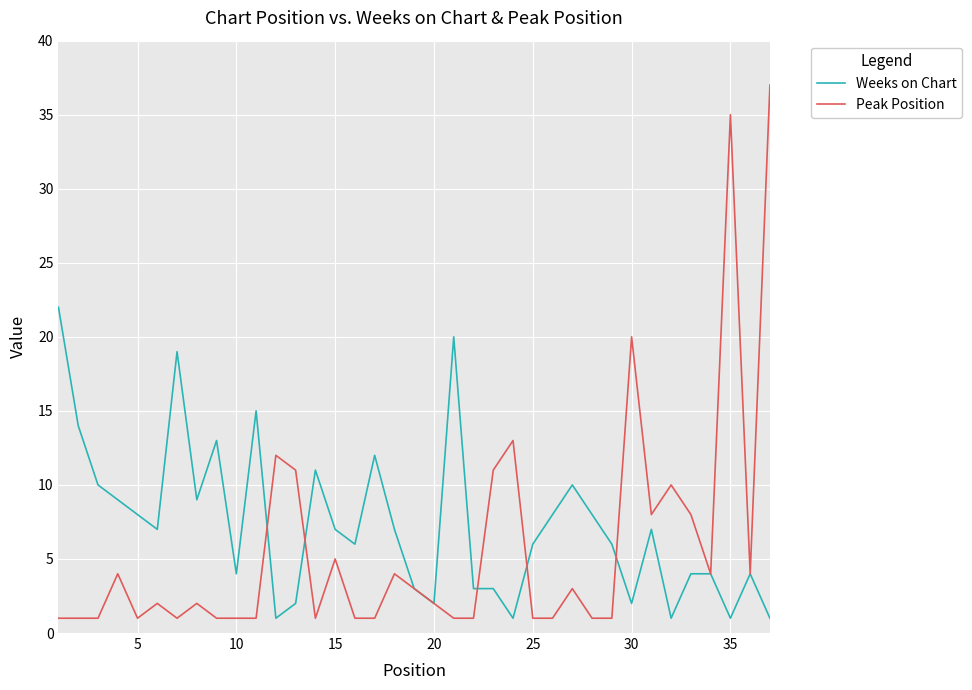

Reading right to left, transcribe all the data shown in this chart.

Weeks on Chart: 1	4	1	4	4	1	7	2	6	8	10	8	6	1	3	3	20	2	3	7	12	6	7	11	2	1	15	4	13	9	19	7	8	9	10	14	22
Peak Position: 37	4	35	4	8	10	8	20	1	1	3	1	1	13	11	1	1	2	3	4	1	1	5	1	11	12	1	1	1	2	1	2	1	4	1	1	1